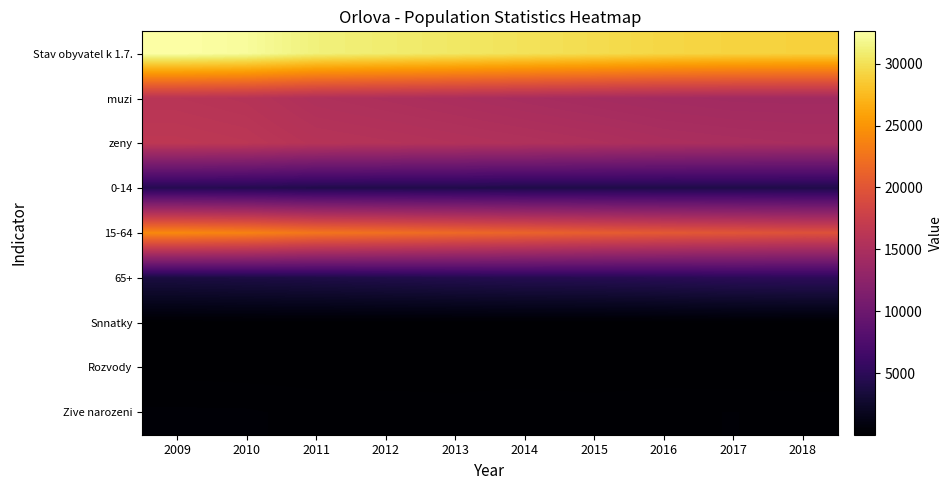

At which category does the chart reach its peak across all series?

2009